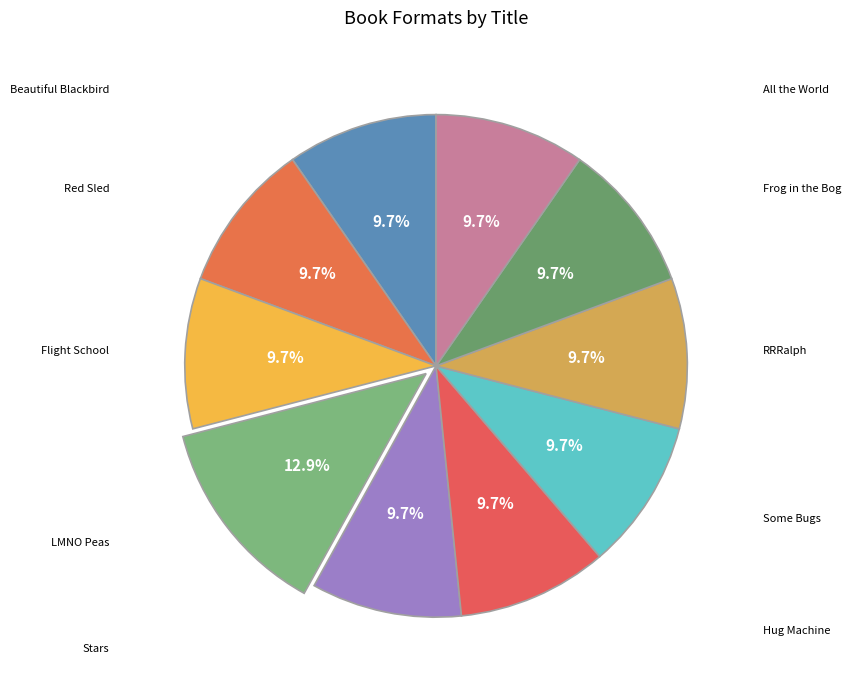

Rank the categories by value from highest to lowest.

LMNO Peas, Beautiful Blackbird, Red Sled, Flight School, Stars, Hug Machine, Some Bugs, RRRalph, Frog in the Bog, All the World